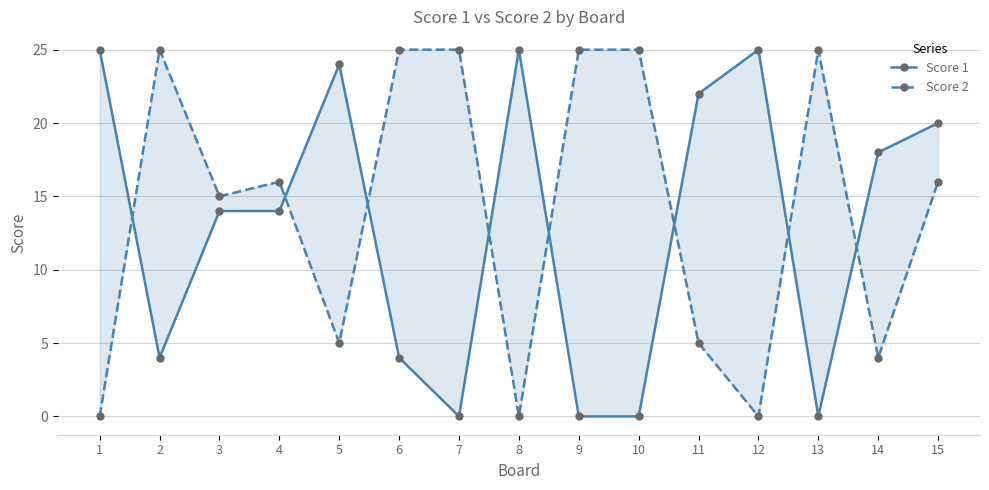

At which category is the sum across all series the highest?

15